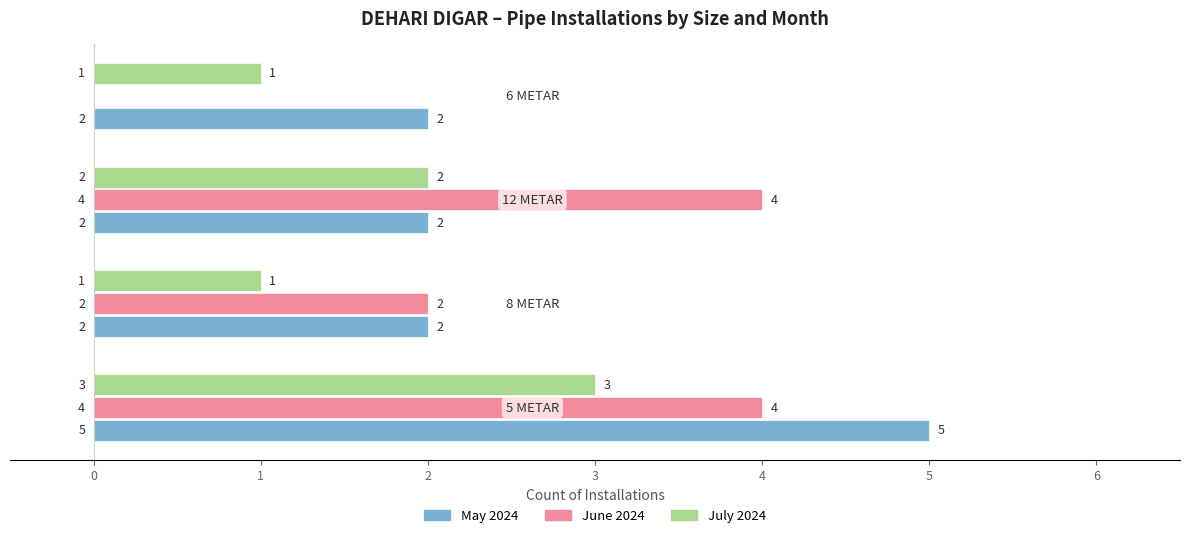

What is the maximum value for May 2024?

5